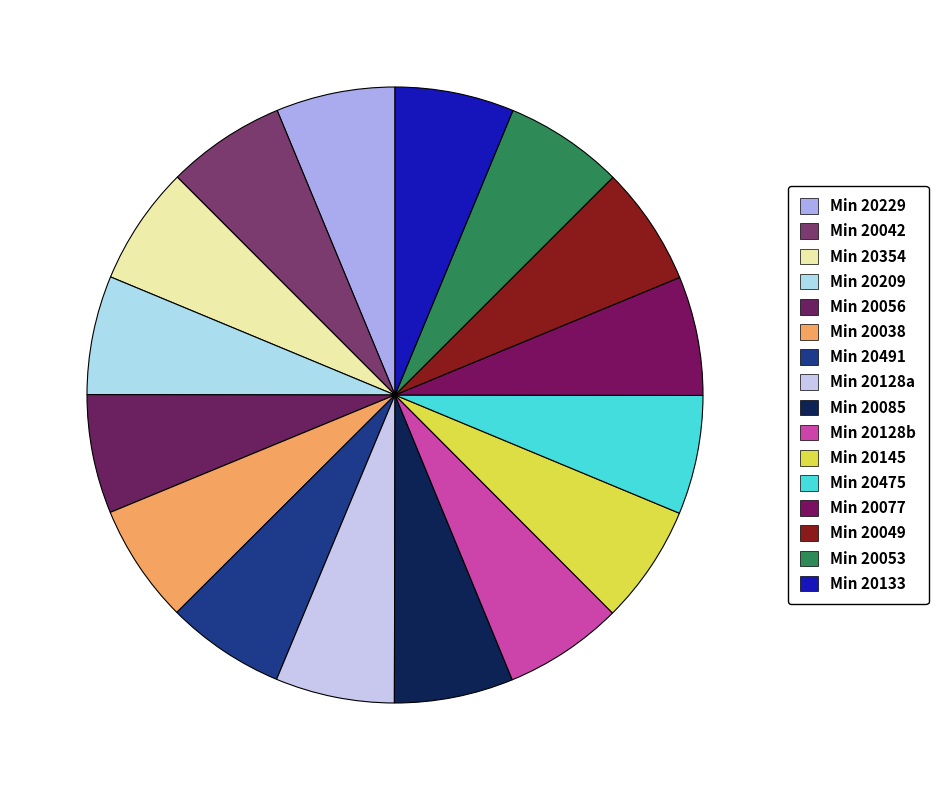

Count the number of slices in the pie.

16